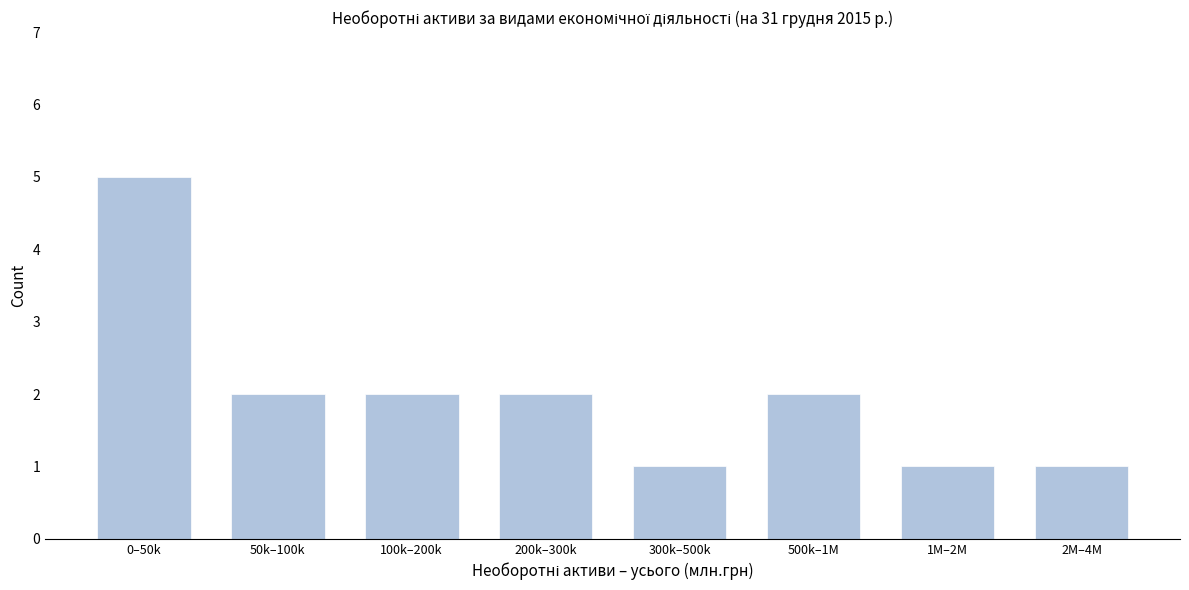

Reading right to left, transcribe all the data shown in this chart.

1	1	2	1	2	2	2	5